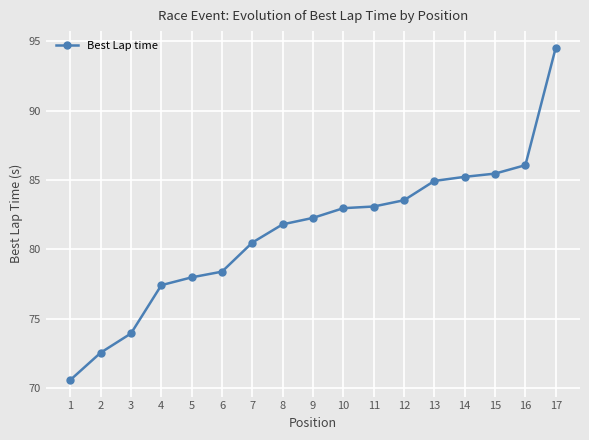

Reading left to right, what are all the values shown in this chart?

70.6	72.6	74.0	77.4	78.0	78.4	80.5	81.8	82.3	83.0	83.1	83.5	84.9	85.2	85.5	86.1	94.5